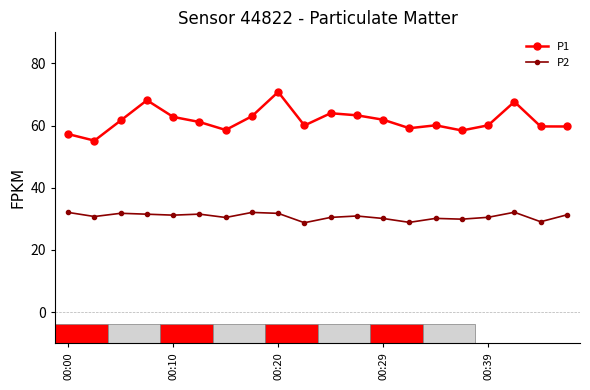

What is the maximum value shown in the chart?

70.8